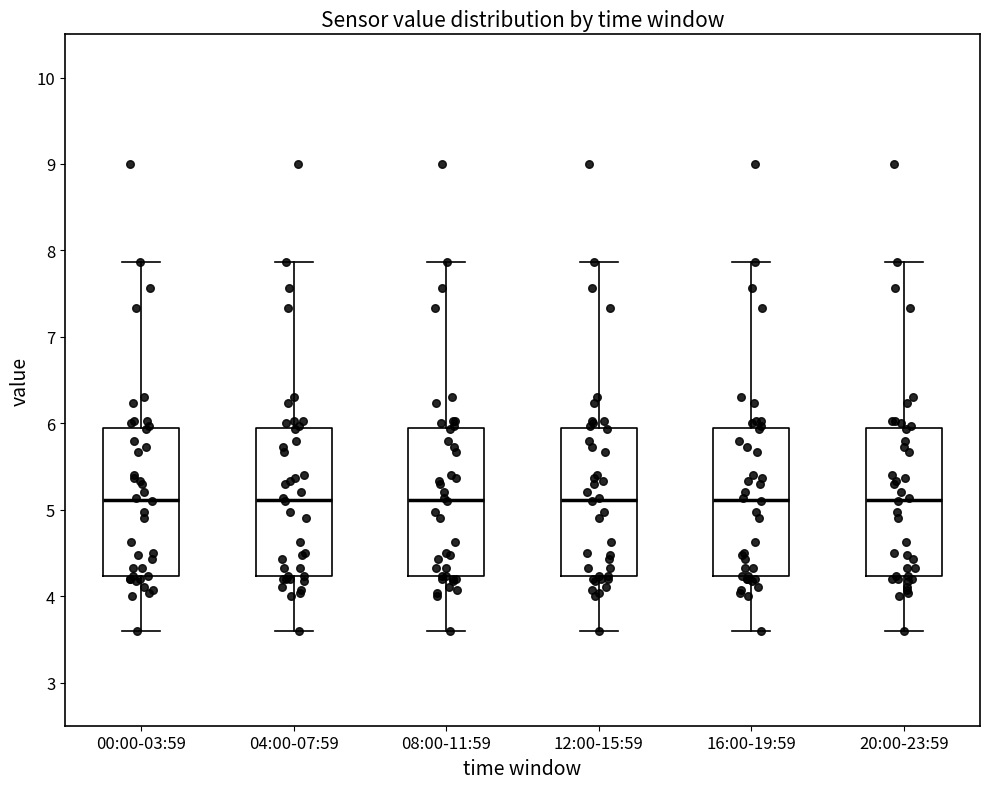

Where does the lower whisker of the box for 20:00-23:59 end on the y-axis? The values are not printed on the chart, so give them approximately, as read against the axis.

3.6